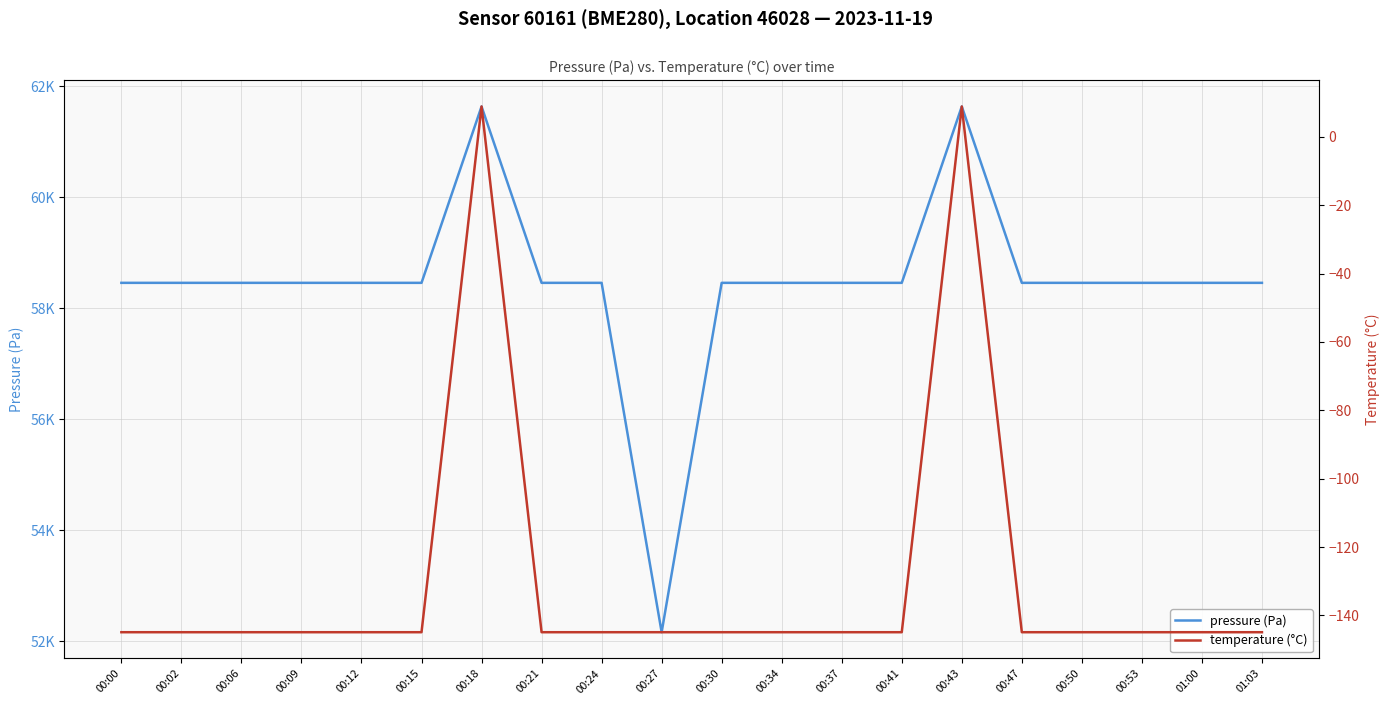

What is the difference between the maximum and second lowest values in the temperature (°C) series?

153.8